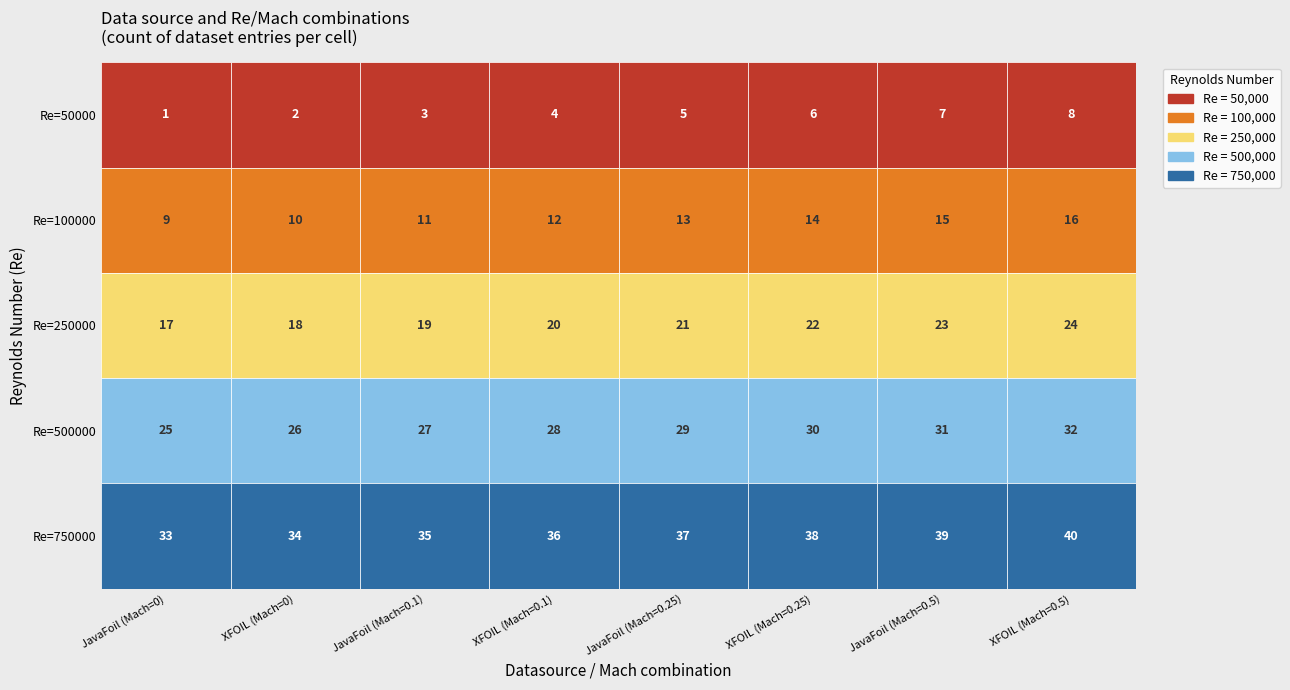

What is the maximum value shown in the chart?

40